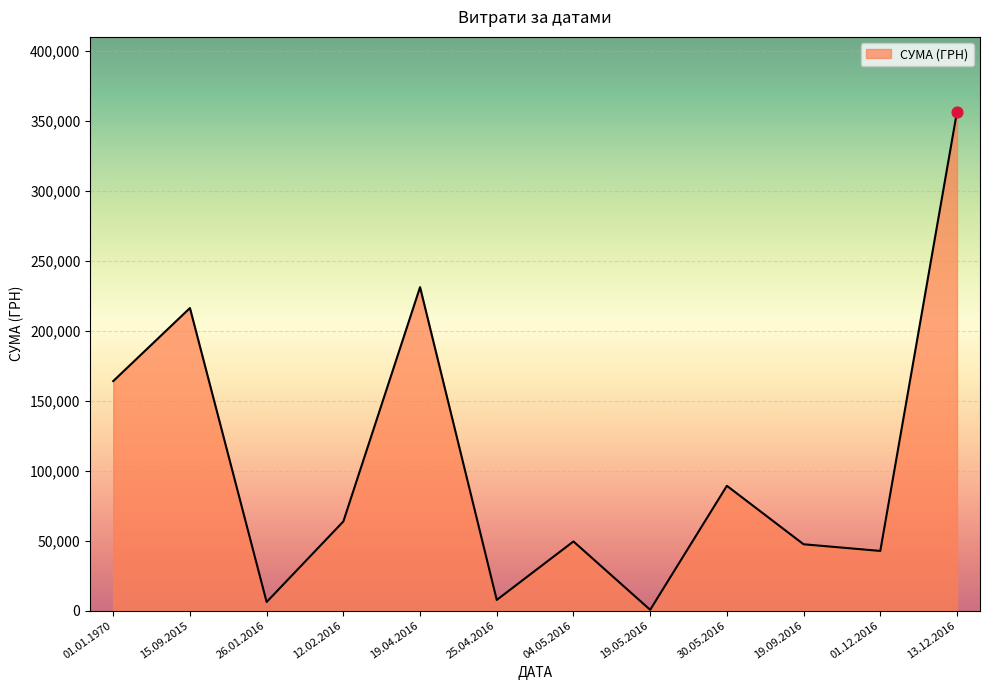

What is the ratio of the value at 01.12.2016 to the value at 04.05.2016?

0.9